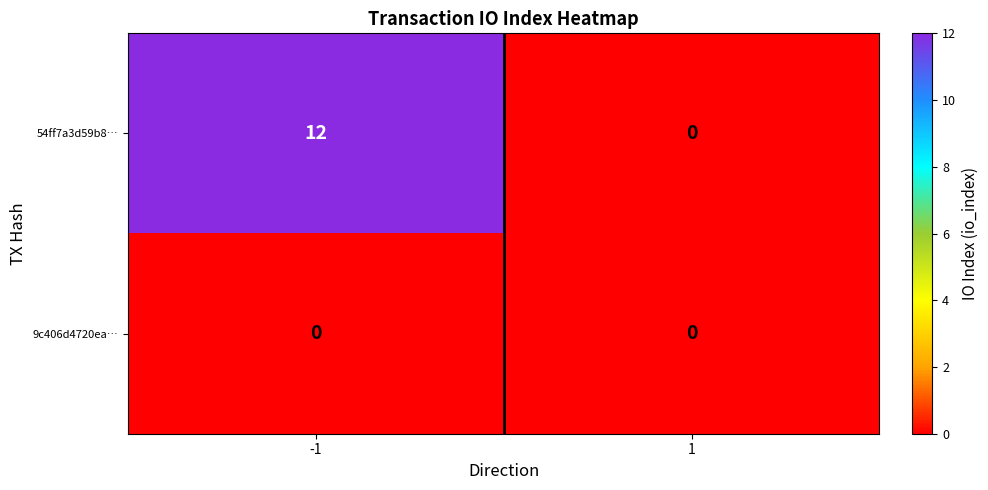

Reading left to right, transcribe all the data shown in this chart.

54ff7a3d59b8…: -1=12	1=0
9c406d4720ea…: -1=0	1=0